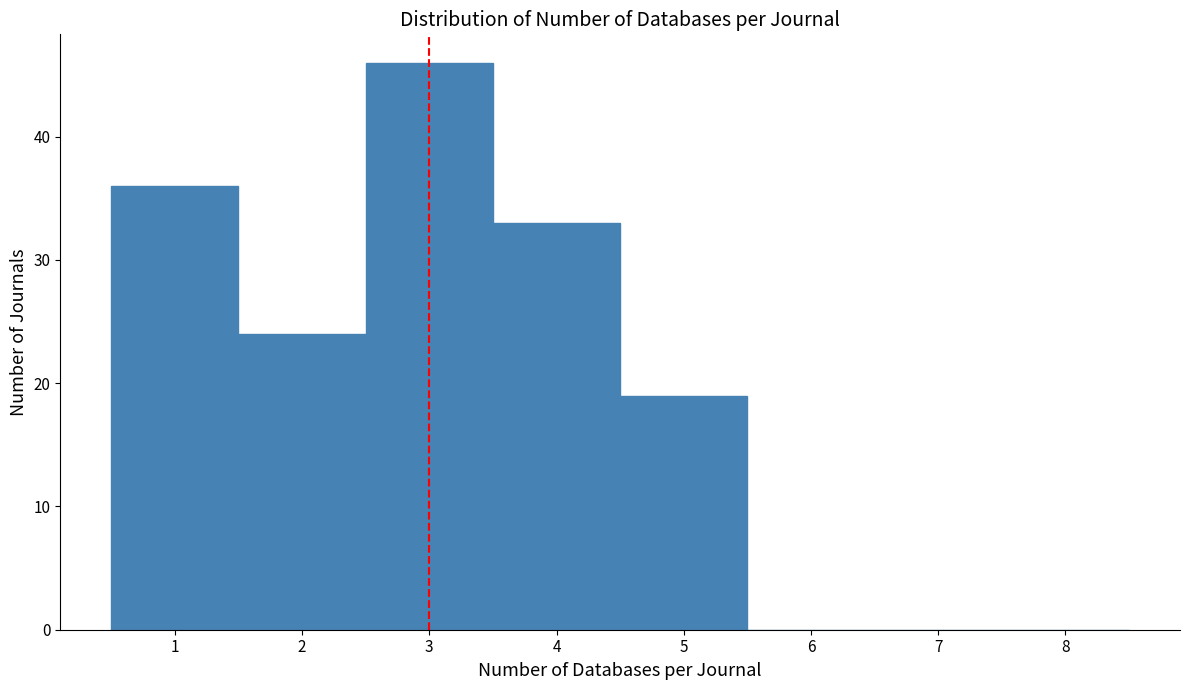

Reading left to right, list every bar in this chart as the range it spans on the x-axis followed by its height. The values are not printed on the chart, so give them approximately, as read against the axis.

0.5 to 1.5: 36
1.5 to 2.5: 24
2.5 to 3.5: 46
3.5 to 4.5: 33
4.5 to 5.5: 19
5.5 to 6.5: 0
6.5 to 7.5: 0
7.5 to 8.5: 0